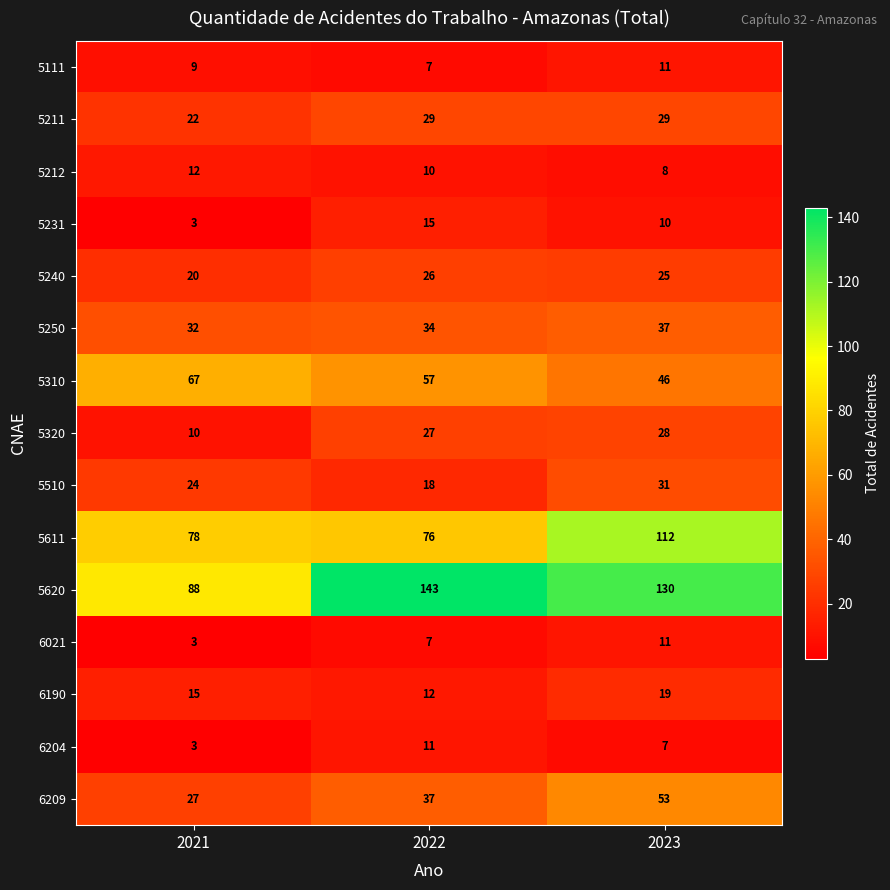

Which series has the largest total across all categories?

5620